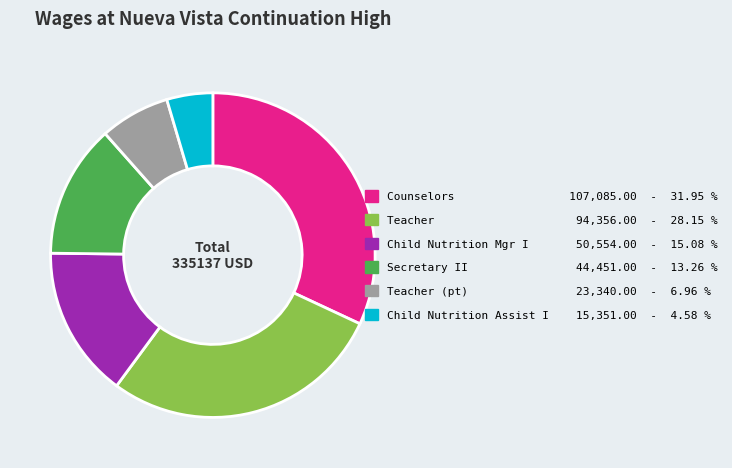

Is there any slice that represents more than half of the pie?

No